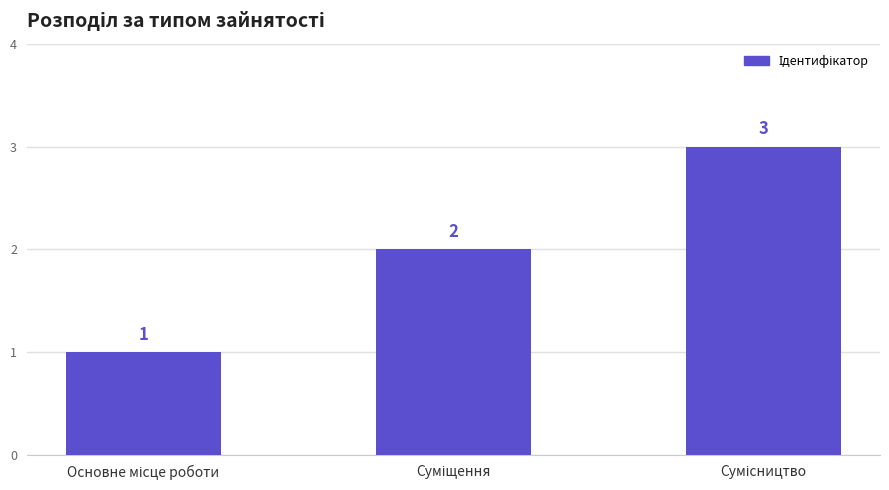

What is the sum of all values?

6